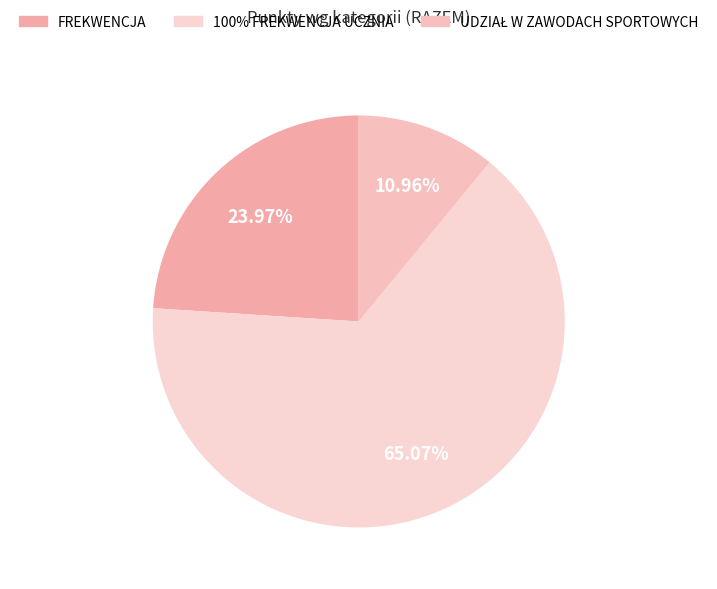

Which slice is the largest?

100% FREKWENCJA UCZNIA